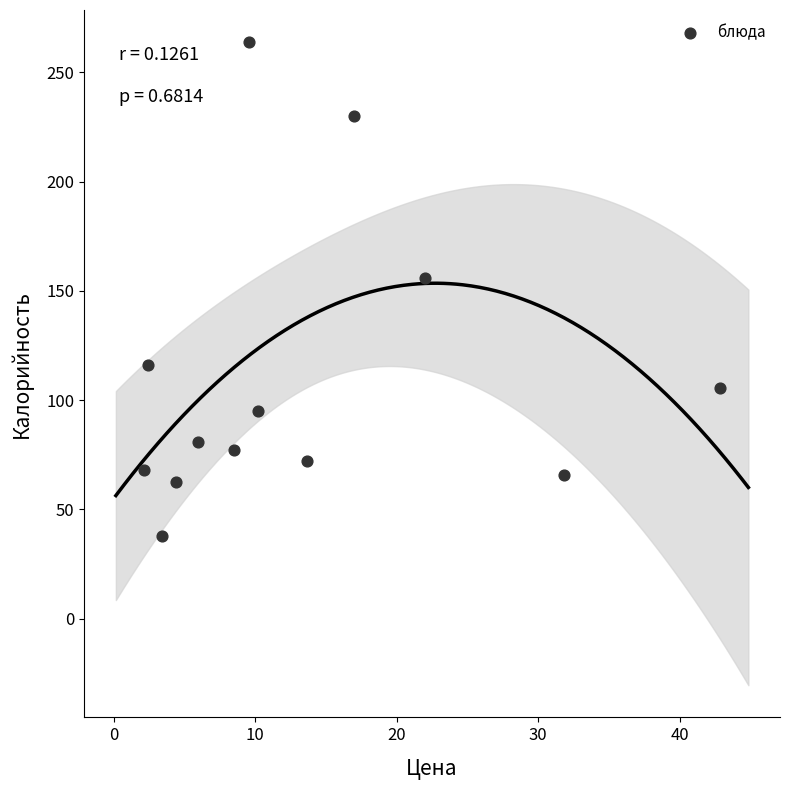

What Y value in the scatter plot is closest to 150?

156.0